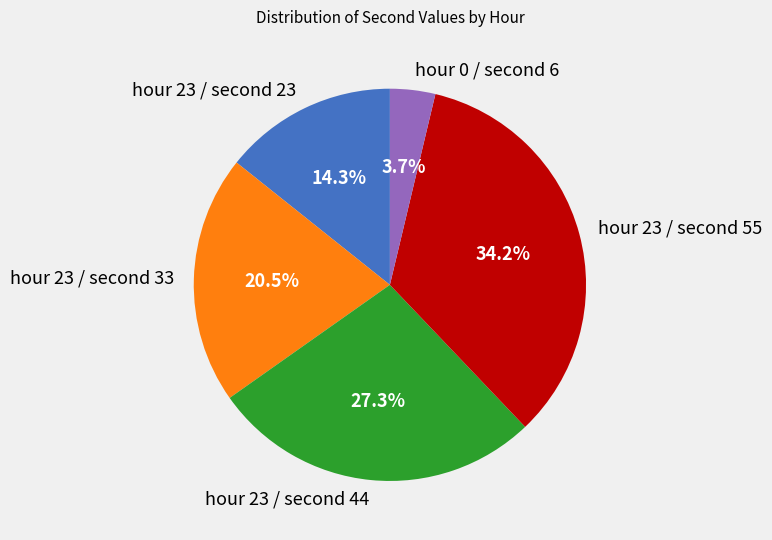

What is the smallest slice in the pie chart?

hour 0 / second 6